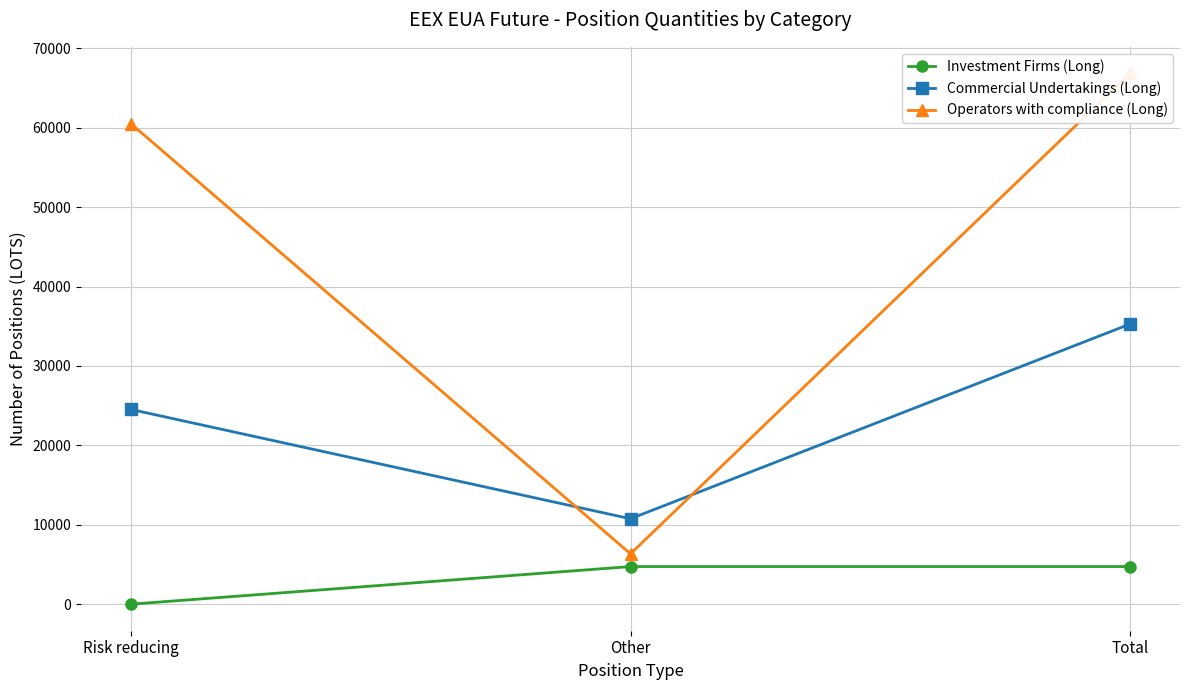

What is the maximum value shown in the chart?

66854